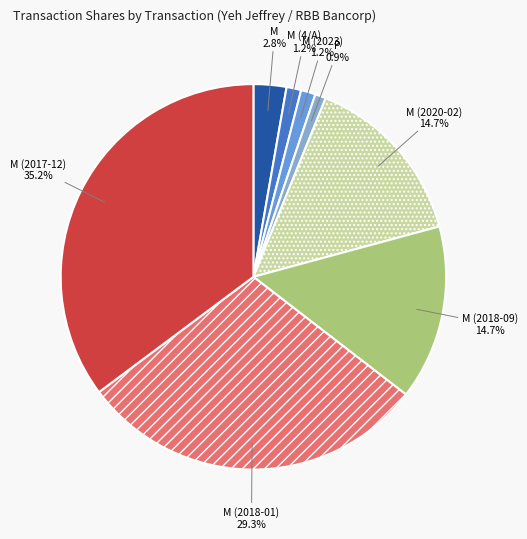

Does any single category account for the majority?

No